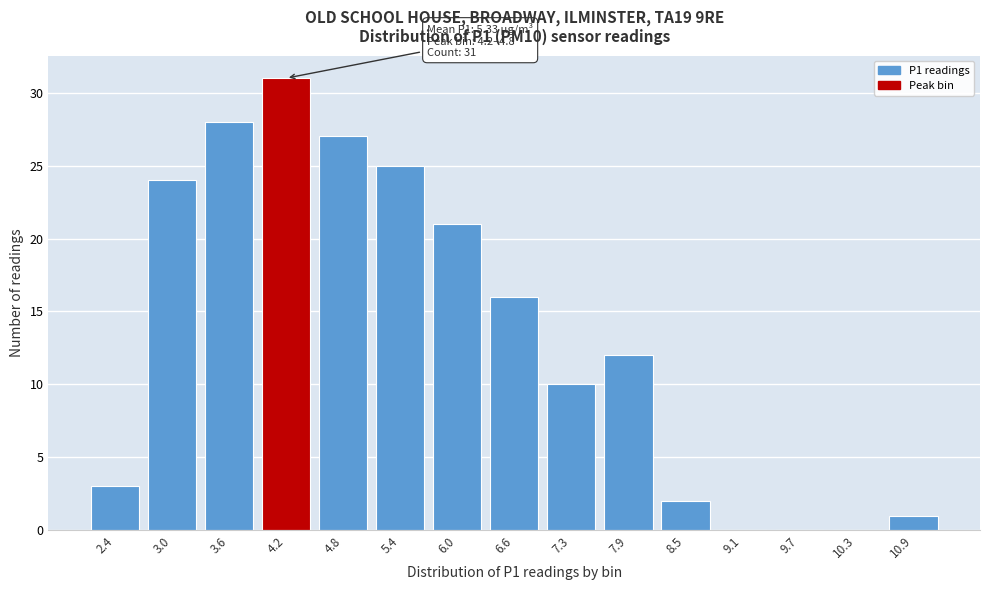

Reading left to right, extract all data points from this chart.

2.4=3	3.0=24	3.6=28	4.2=31	4.8=27	5.4=25	6.0=21	6.6=16	7.3=10	7.9=12	8.5=2	9.1=0	9.7=0	10.3=0	10.9=1